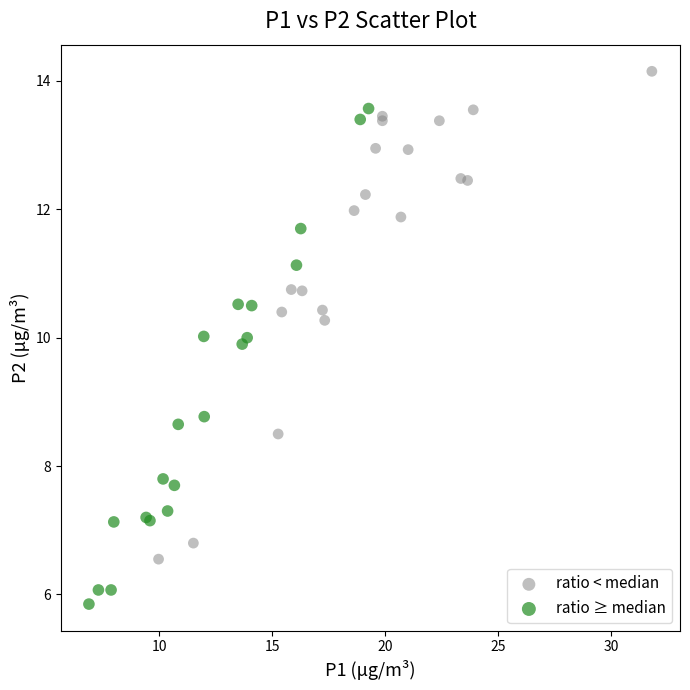

Which series reaches the minimum Y coordinate?

ratio ≥ median